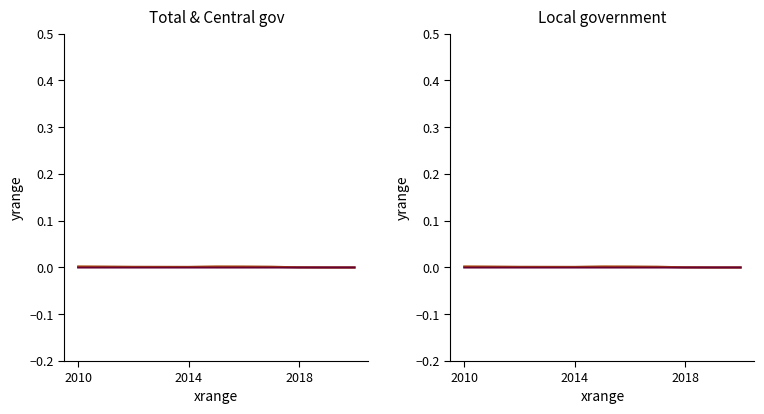

List the series in order of their peak value, lowest first.

Local government, Total (S.1300), Central government (S.1311)